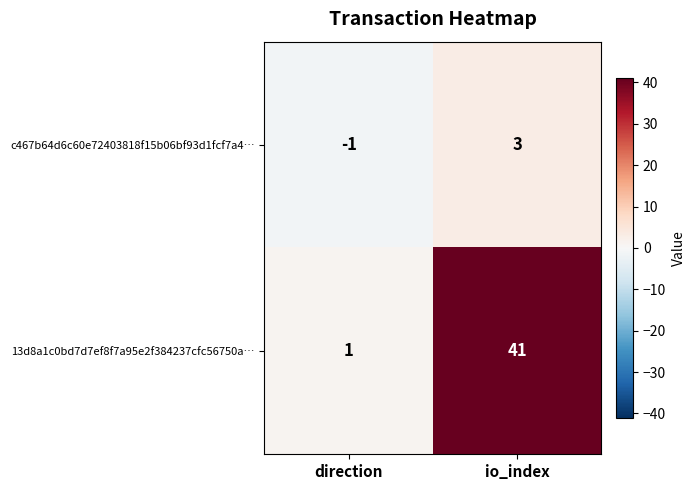

What is the minimum value shown in the chart?

-1